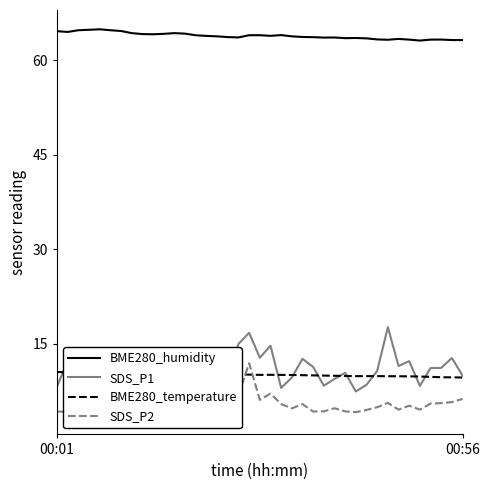

The BME280_humidity series shows 93.8 at 25. True or false?

False